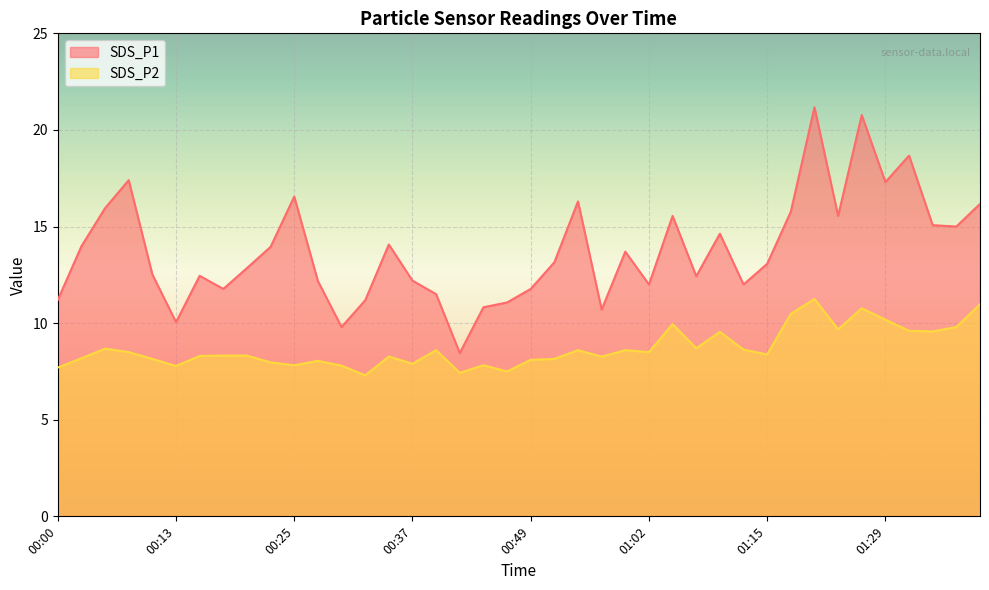

What value does the SDS_P2 series have at 00:18?

8.3